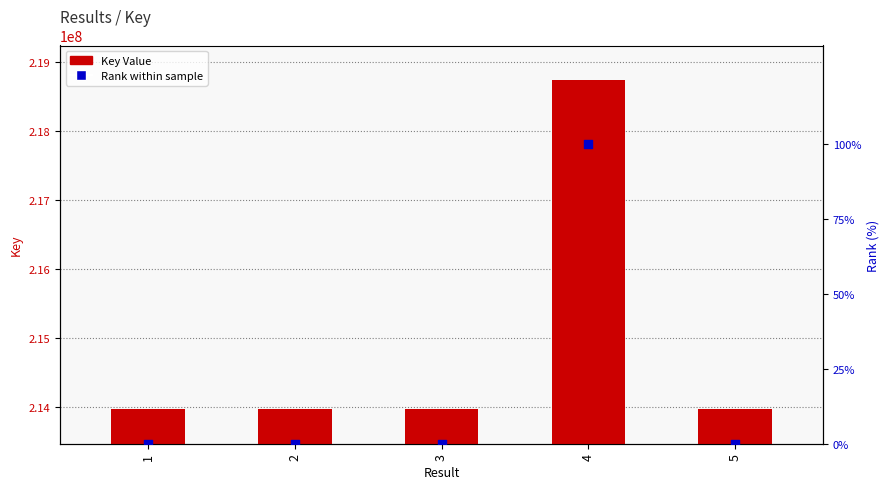

Which series contains the lowest Y value?

Rank within sample